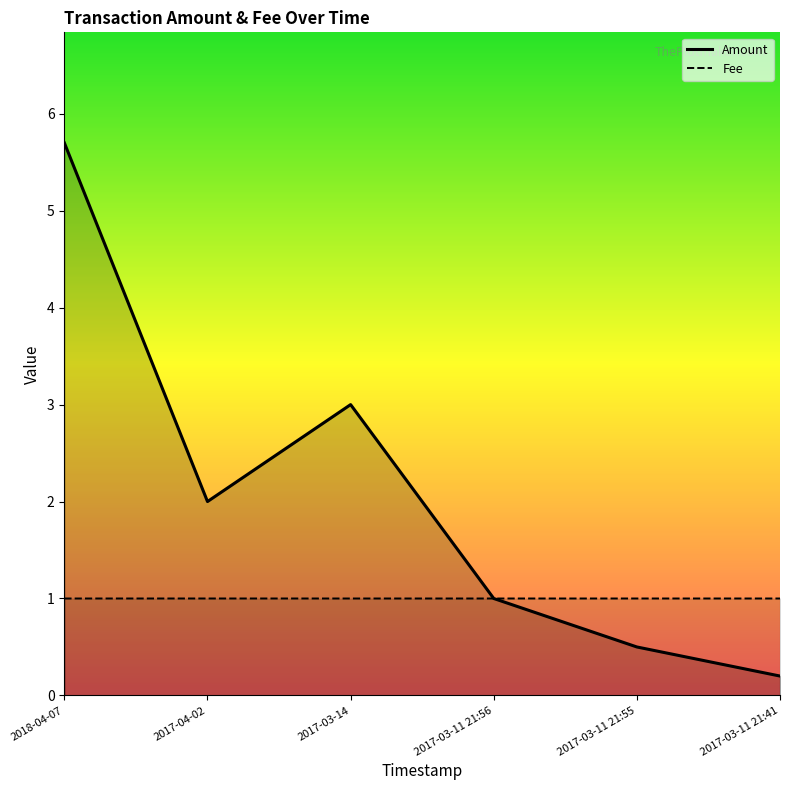

What is the difference between the Amount values at 2017-03-11 21:41 and 2017-03-14?

2.8